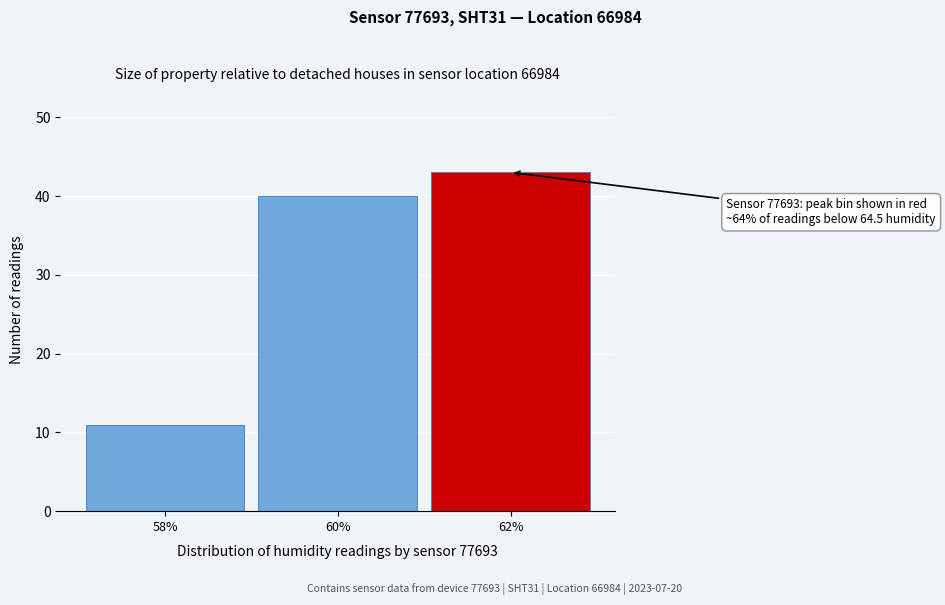

Reading right to left, list all the values displayed in this chart.

43	40	11